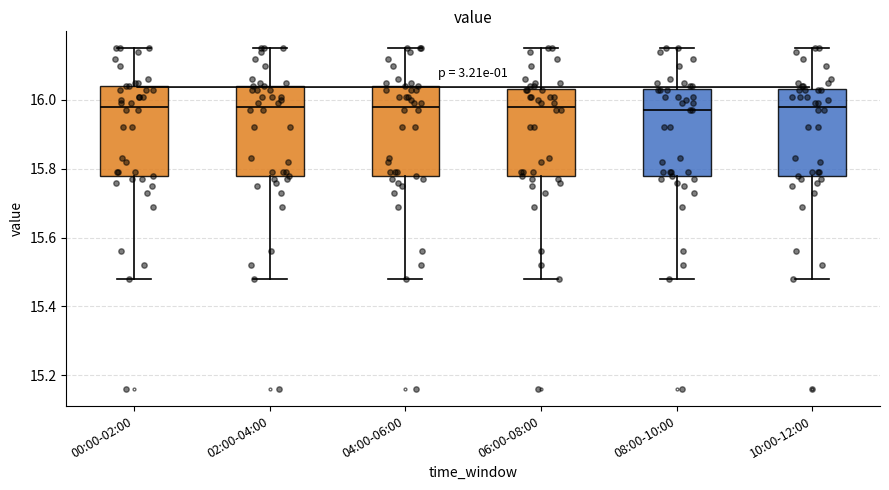

Reading left to right, transcribe this box plot: for each box, give where its median line is, the range the box spans, and where its two whiskers end, as read against the y-axis. The values are not printed on the chart, so give them approximately, as read against the axis.

00:00-02:00: median 15.98, box 15.78 to 16.04, whiskers 15.48 to 16.16
02:00-04:00: median 15.98, box 15.78 to 16.04, whiskers 15.48 to 16.16
04:00-06:00: median 15.98, box 15.78 to 16.04, whiskers 15.48 to 16.16
06:00-08:00: median 15.98, box 15.78 to 16.04, whiskers 15.48 to 16.16
08:00-10:00: median 15.98, box 15.78 to 16.04, whiskers 15.48 to 16.16
10:00-12:00: median 15.98, box 15.78 to 16.04, whiskers 15.48 to 16.16